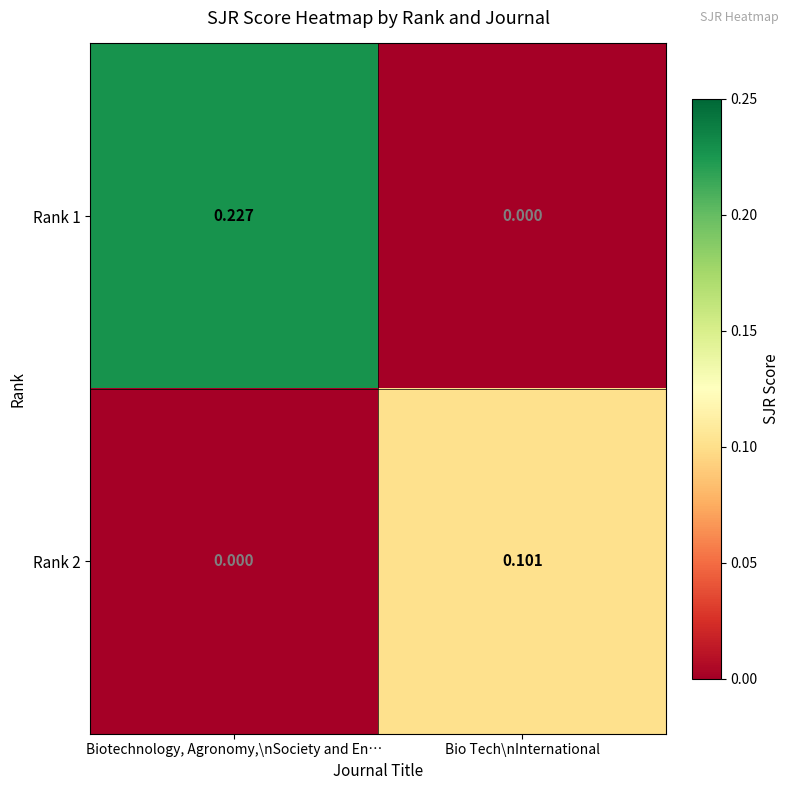

At which label is Rank 1 closest to 0?

Bio Tech\nInternational